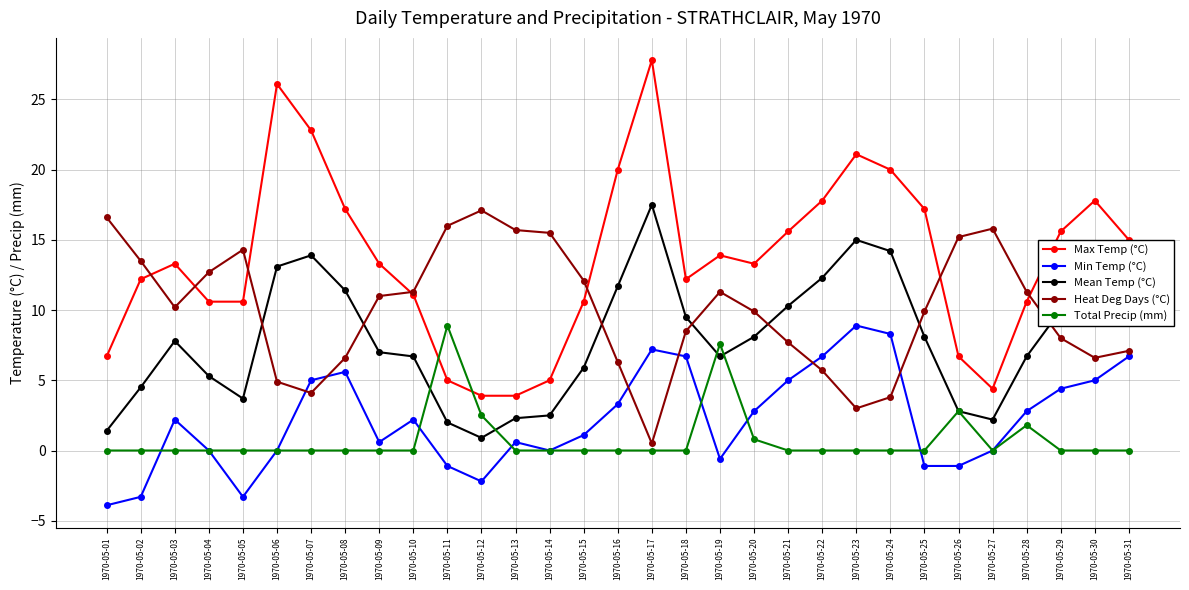

What are all the series names shown in the legend?

Max Temp (°C), Min Temp (°C), Mean Temp (°C), Heat Deg Days (°C), Total Precip (mm)